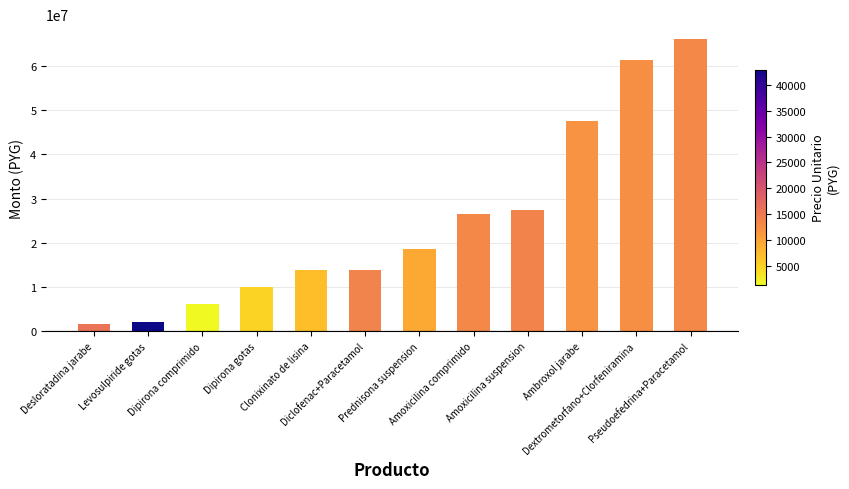

Count the number of data series in this chart.

1